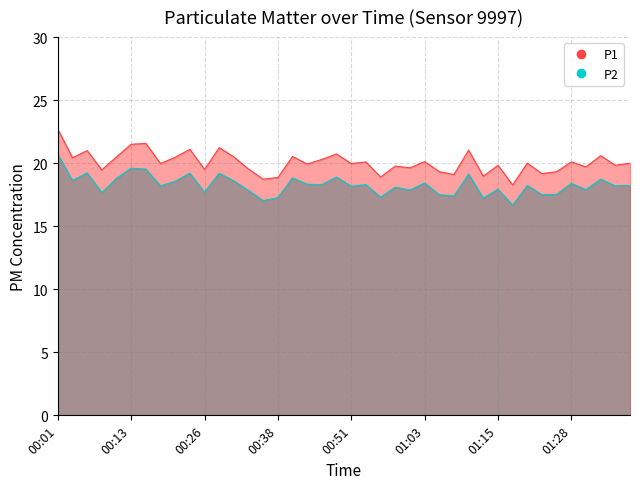

Is the value of P2 at 00:26 greater than the value of P1 at 00:41?

No